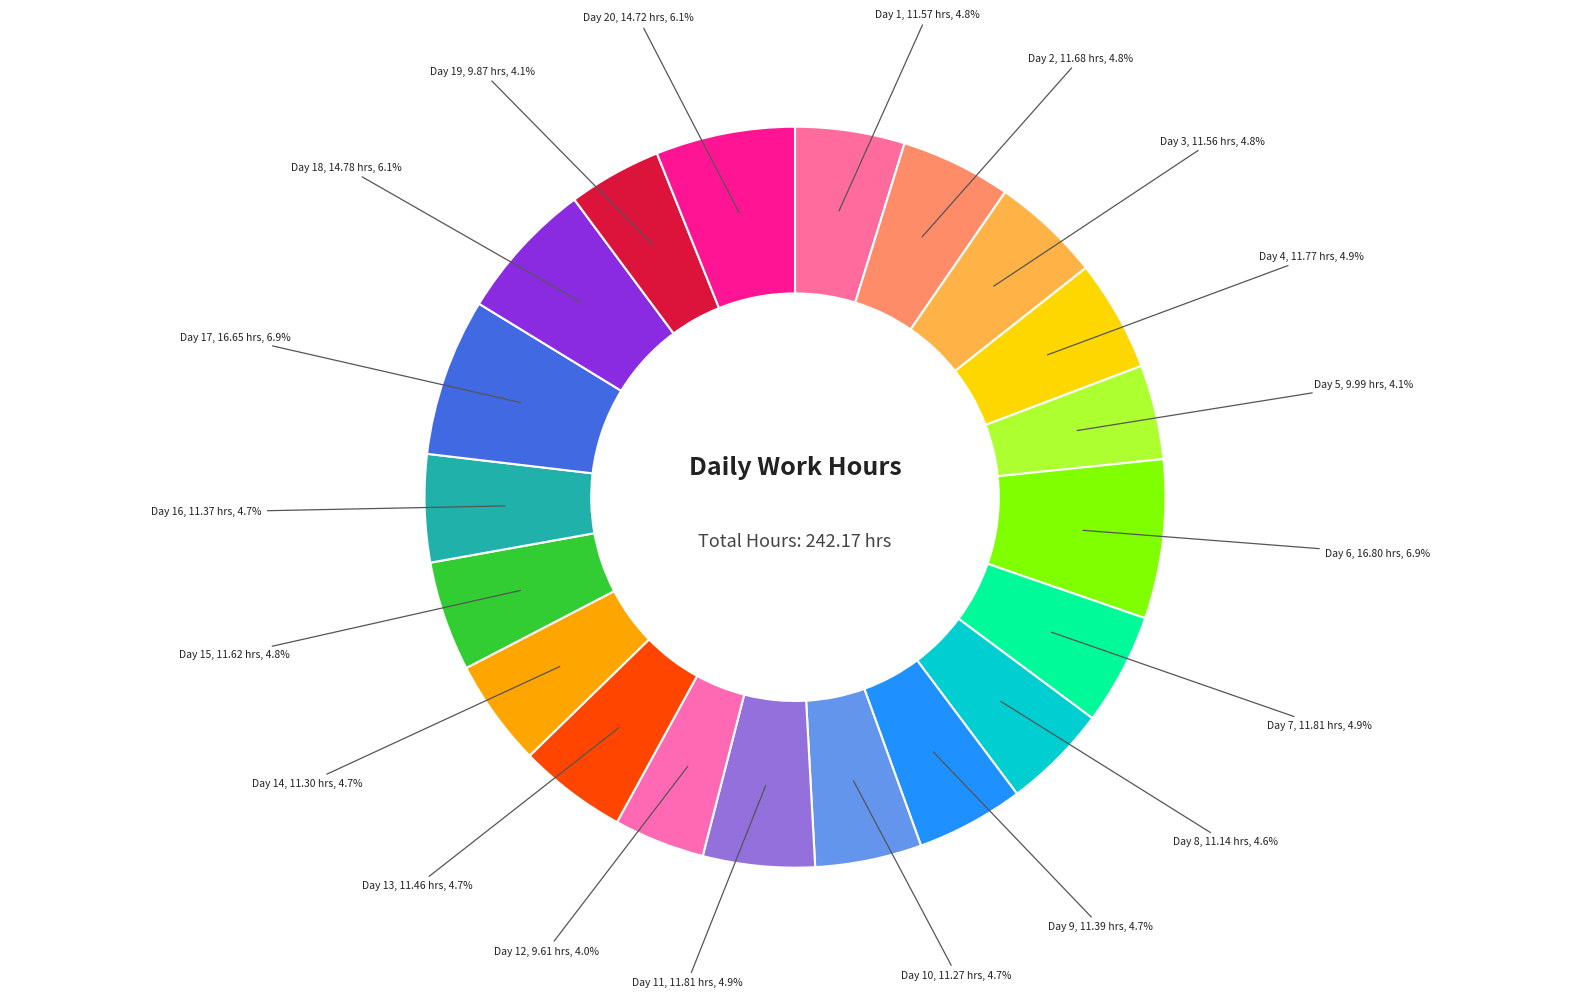

True or false: Day 17 accounts for 7% of the total.

True